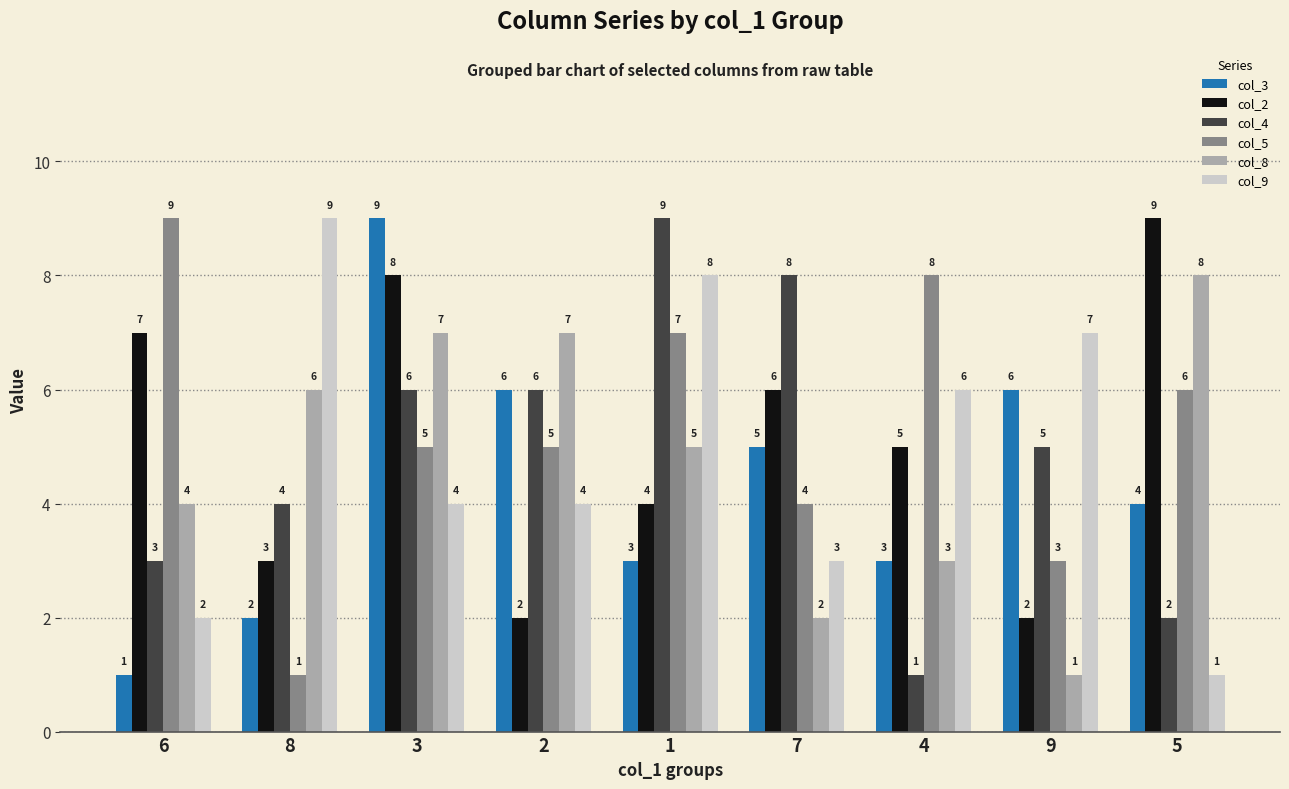

The value of col_8 at 6 is 4. True or false?

True